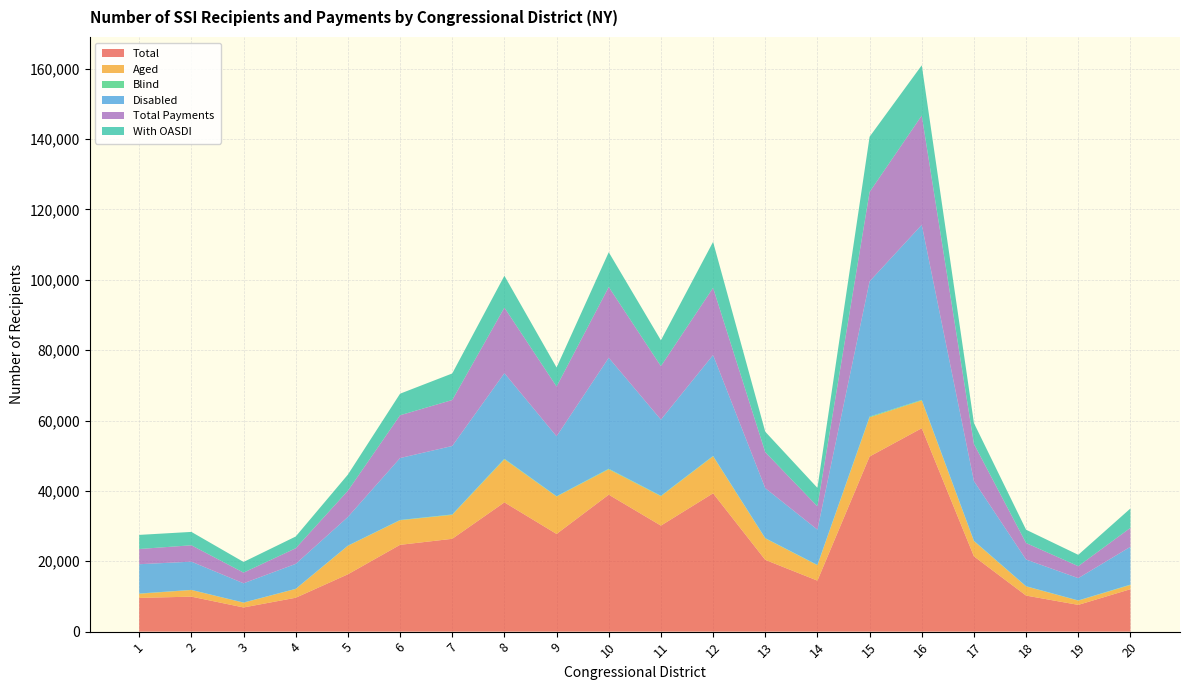

Reading left to right, extract all data points from this chart.

Total: 9581	9945	6871	9629	16297	24670	26385	36739	27764	38928	30135	39317	20399	14497	49782	57821	21398	10246	7603	12060
Aged: 1184	1887	1359	2498	8087	6984	6812	12251	10642	7219	8372	10515	6110	4382	11125	7895	4334	2607	1217	1210
Blind: 68	37	39	47	64	86	113	153	83	157	111	116	80	85	222	162	98	56	52	98
Disabled: 8329	8021	5473	7084	8146	17600	19460	24335	17039	31552	21652	28686	14209	10030	38435	49764	16966	7583	6334	10752
Total Payments: 4324	4657	3031	4446	7459	12167	13069	18630	14148	20116	15199	19102	10217	6620	25411	31073	10563	4687	3404	5386
With OASDI: 4014	3801	3030	3337	4586	6128	7546	9051	5413	9877	7345	13052	5815	5248	15698	14278	5942	3788	3224	5505